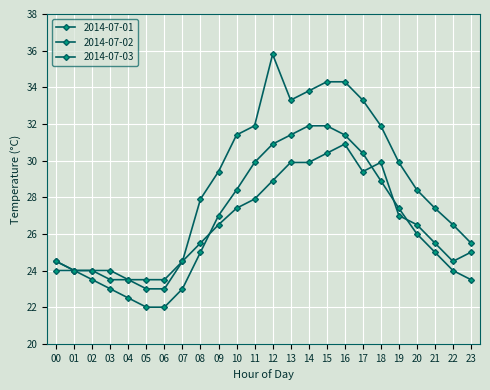

How many distinct data groups are displayed?

3